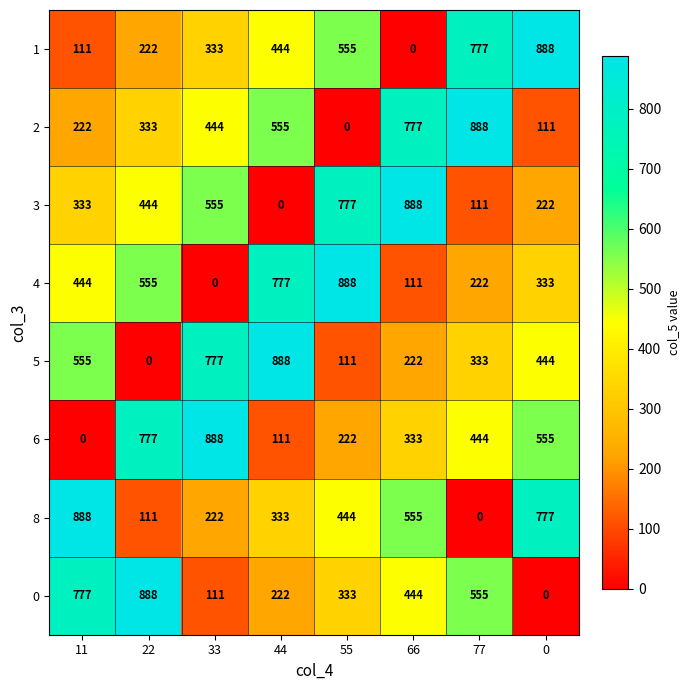

What value does the 5 series have at 33, to the nearest 100?

800